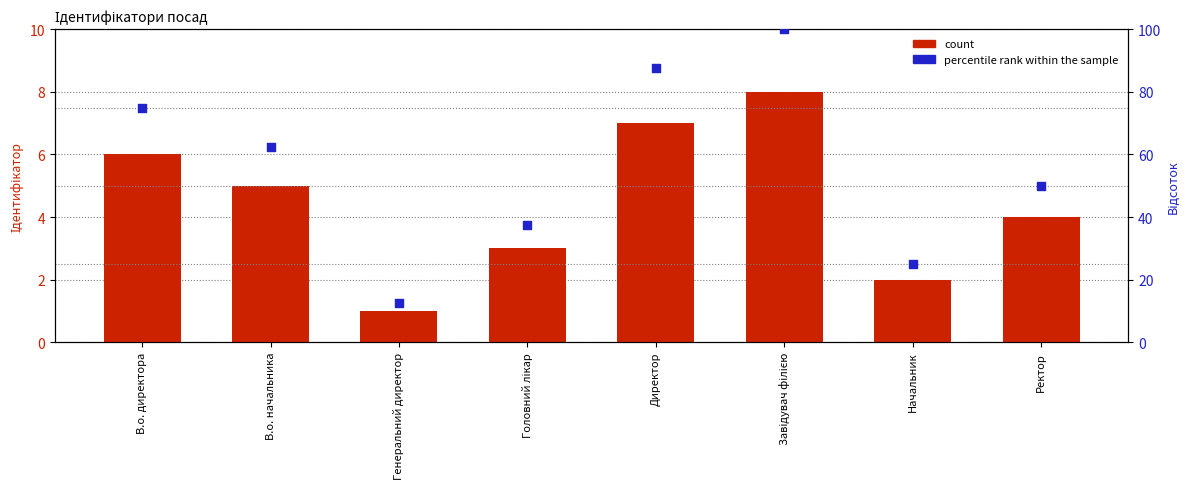

At which category is the sum across all series the highest?

Завідувач філією